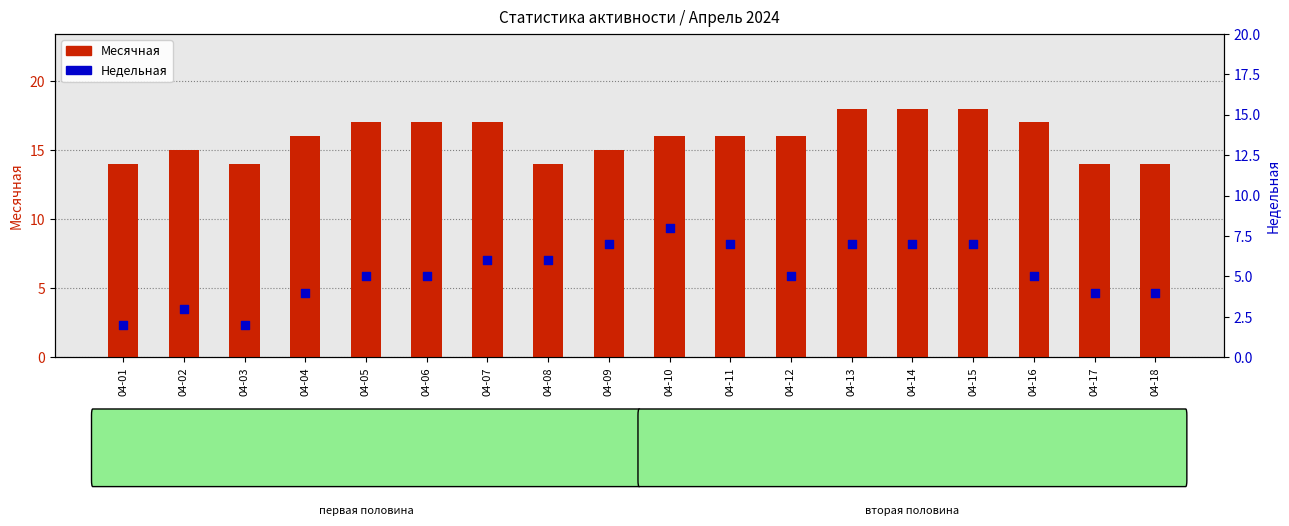

Which series reaches the maximum Y coordinate?

Месячная